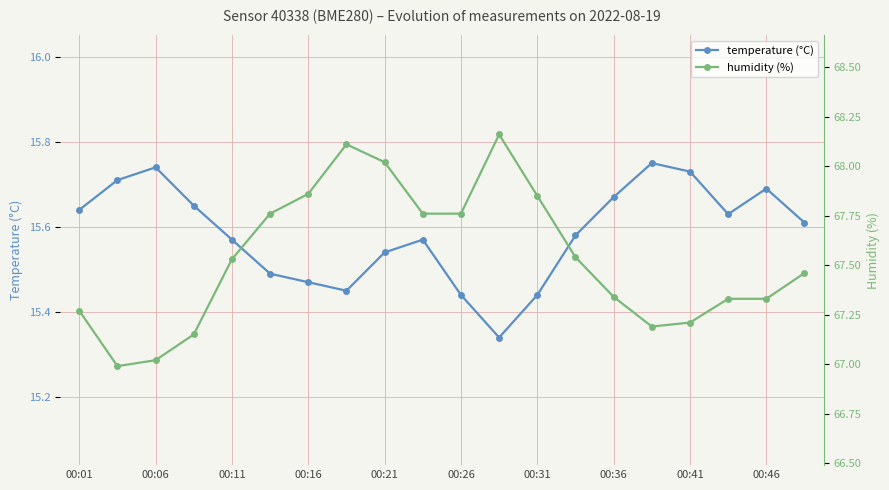

Which series has the largest range (max minus min)?

humidity (%)